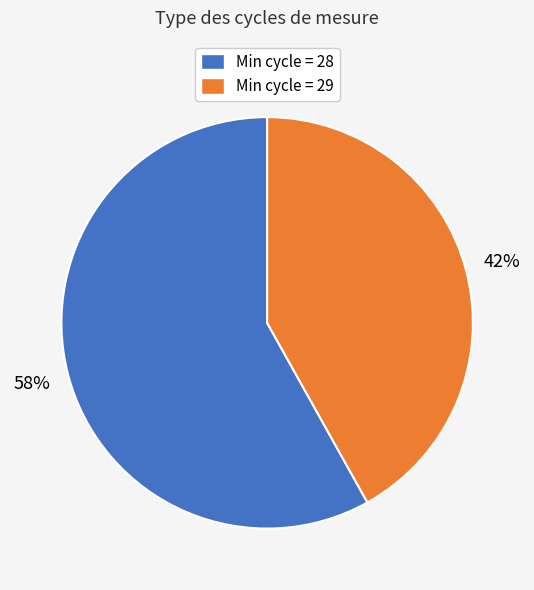

Which category has the smallest portion of the pie?

Min cycle = 29